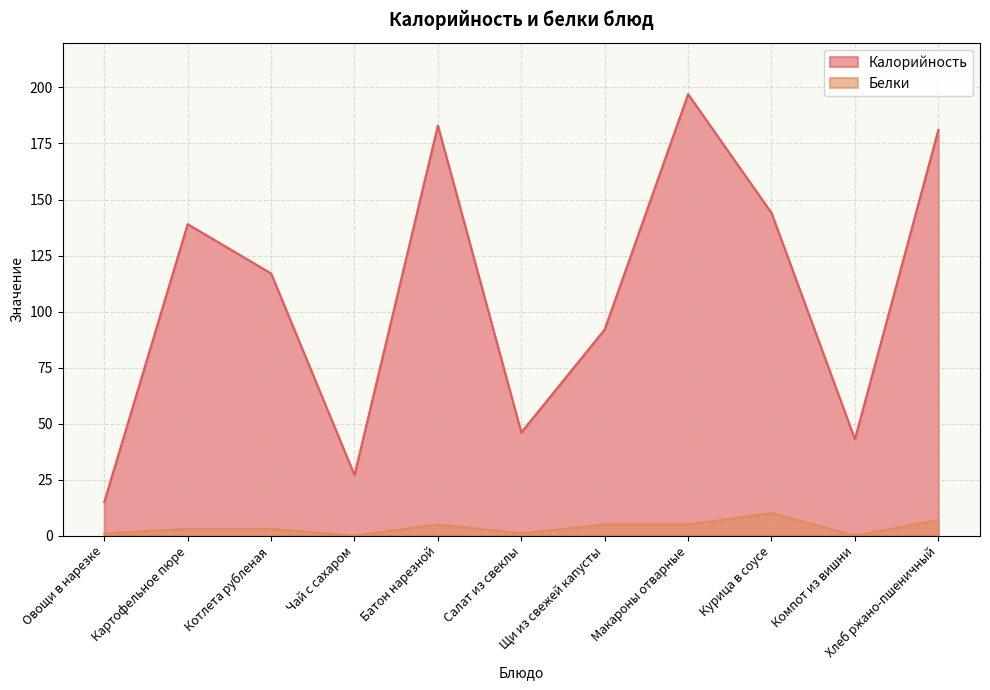

At which category is the sum across all series the highest?

Макароны отварные